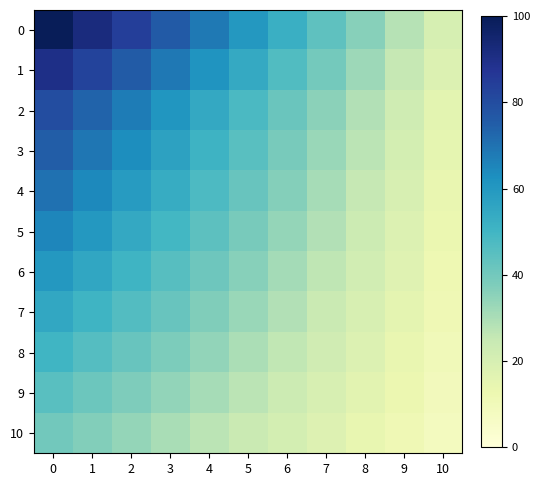

List the series in order of their peak value, highest first.

0, 1, 2, 3, 4, 5, 6, 7, 8, 9, 10